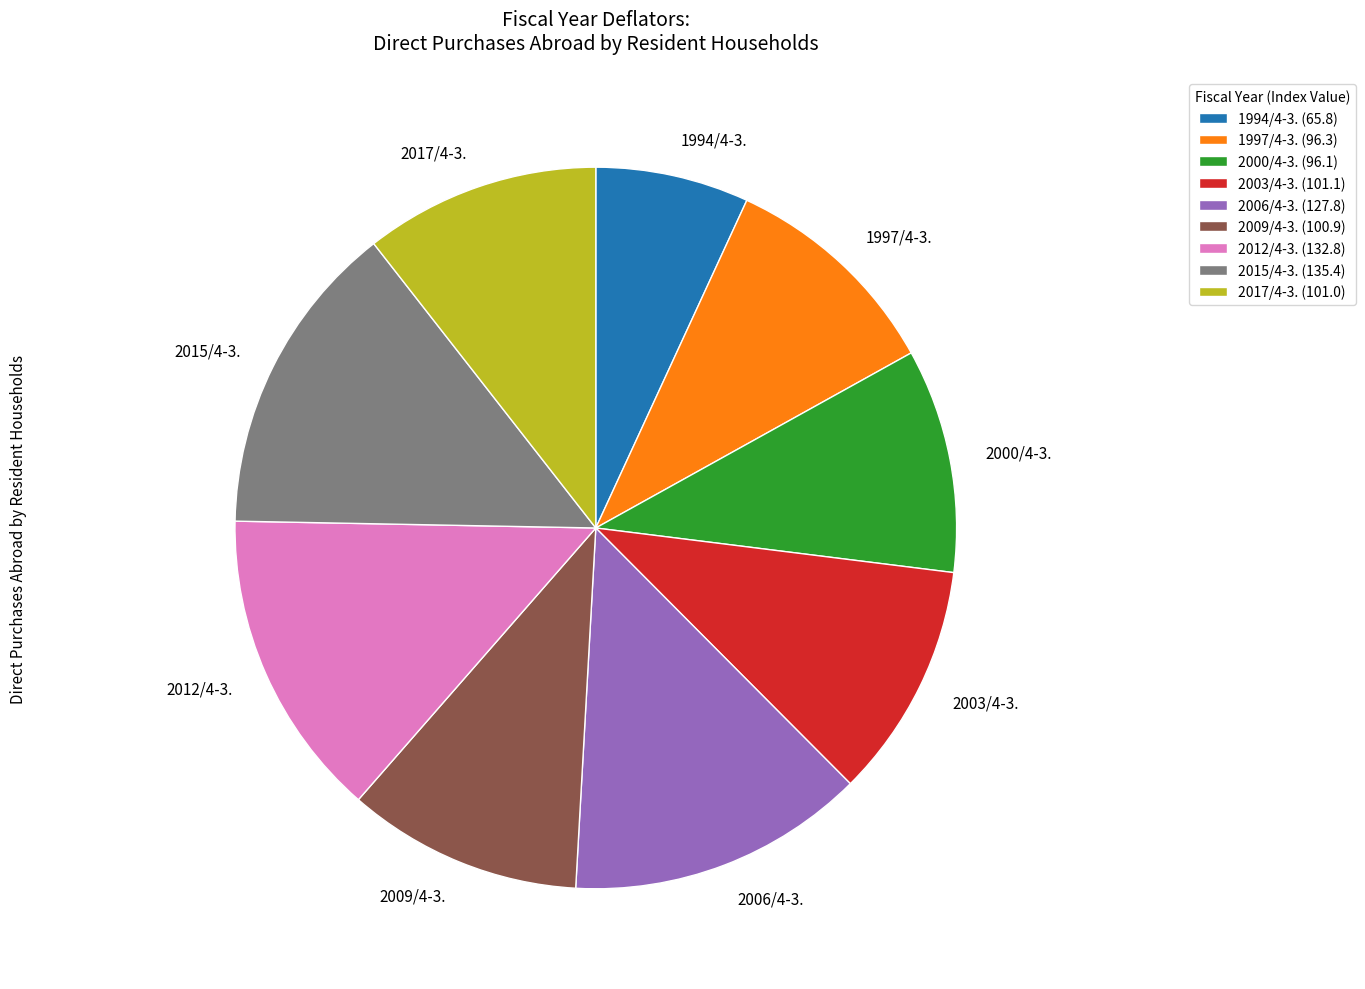

Which slice is the smallest?

1994/4-3.